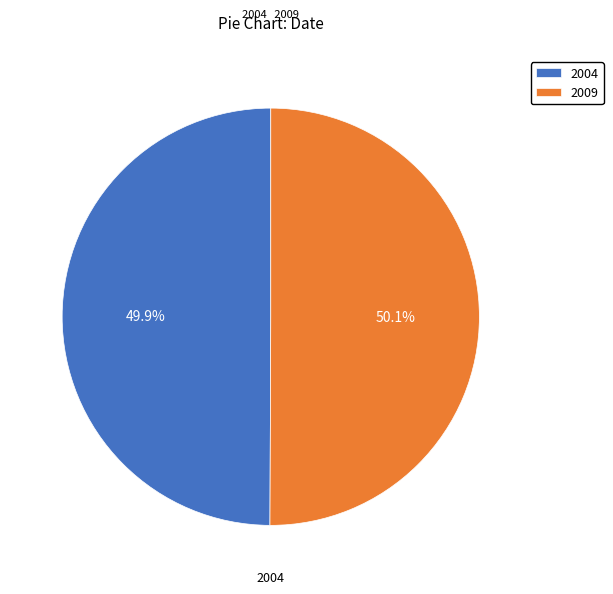

Count the number of slices in the pie.

2